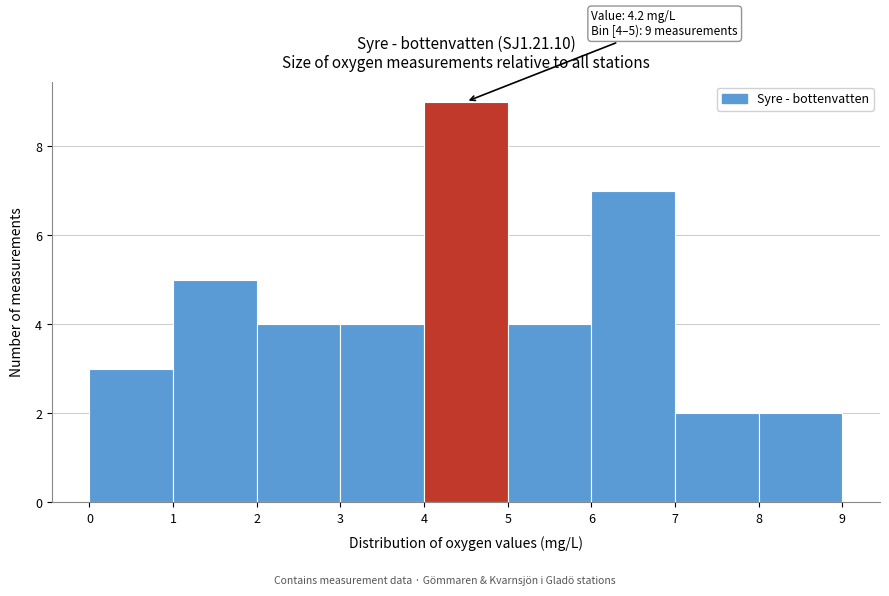

Which range on the x-axis has the tallest bar?

4 to 5